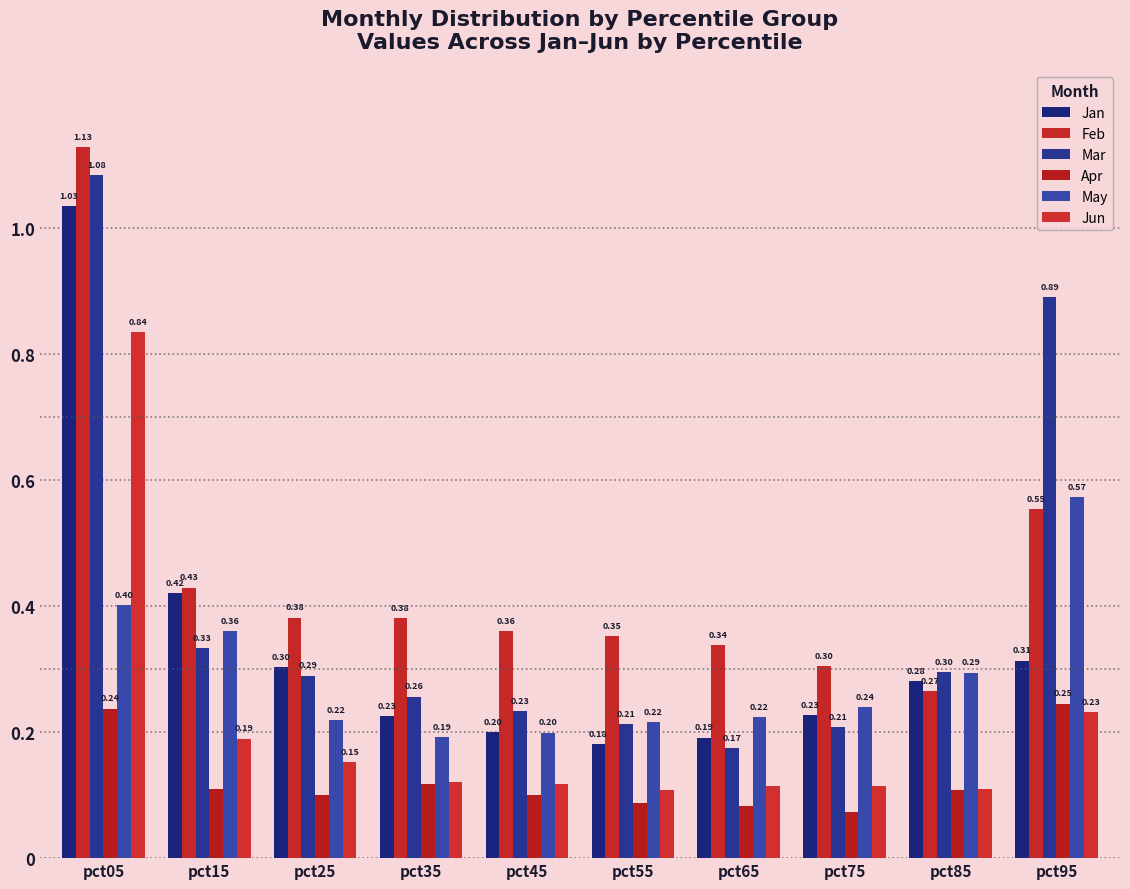

How many series are shown in this chart?

6